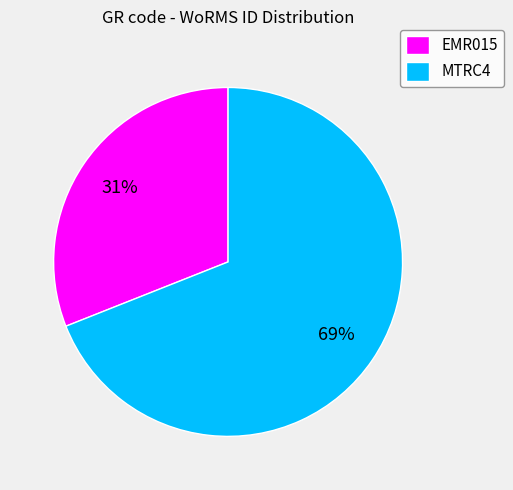

What is the ratio of the value at MTRC4 to the value at EMR015?

2.2